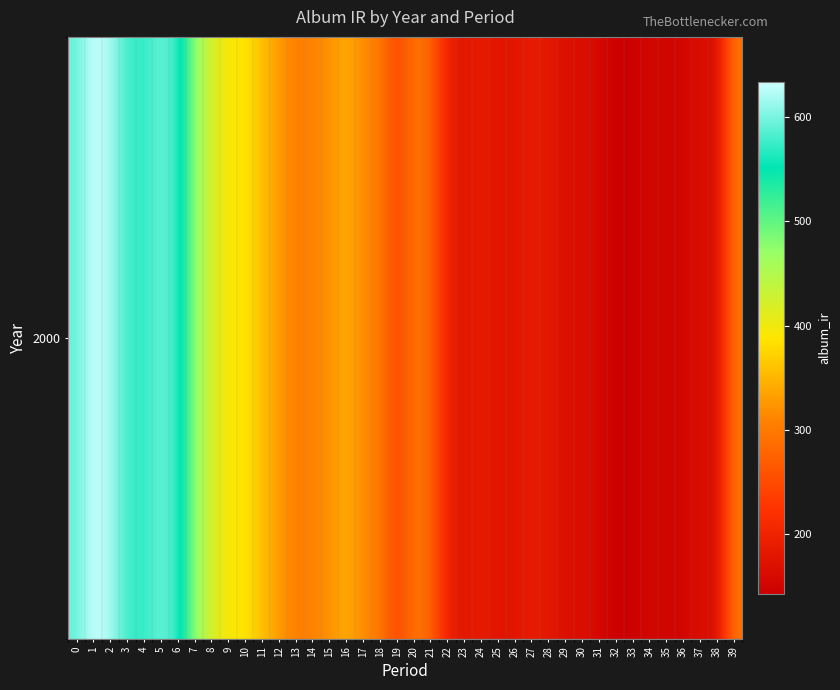

Rank the categories by value from lowest to highest.

32, 33, 35, 36, 34, 31, 38, 37, 30, 29, 25, 23, 26, 28, 27, 24, 22, 19, 21, 39, 20, 13, 18, 14, 17, 15, 12, 16, 11, 10, 9, 8, 7, 4, 6, 3, 0, 5, 2, 1